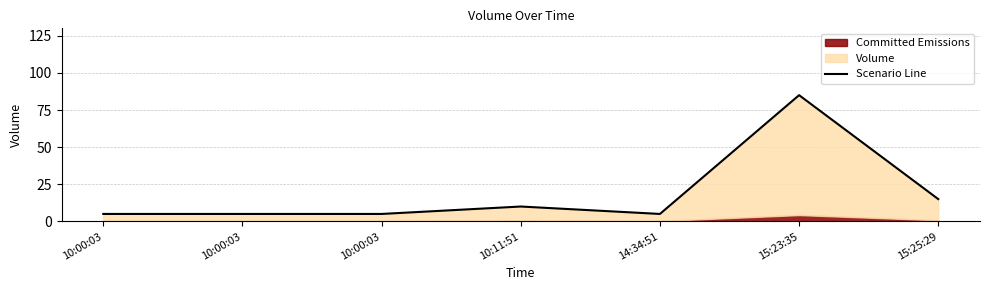

How many points are higher than both their immediate neighbors (excluding endpoints)?

2